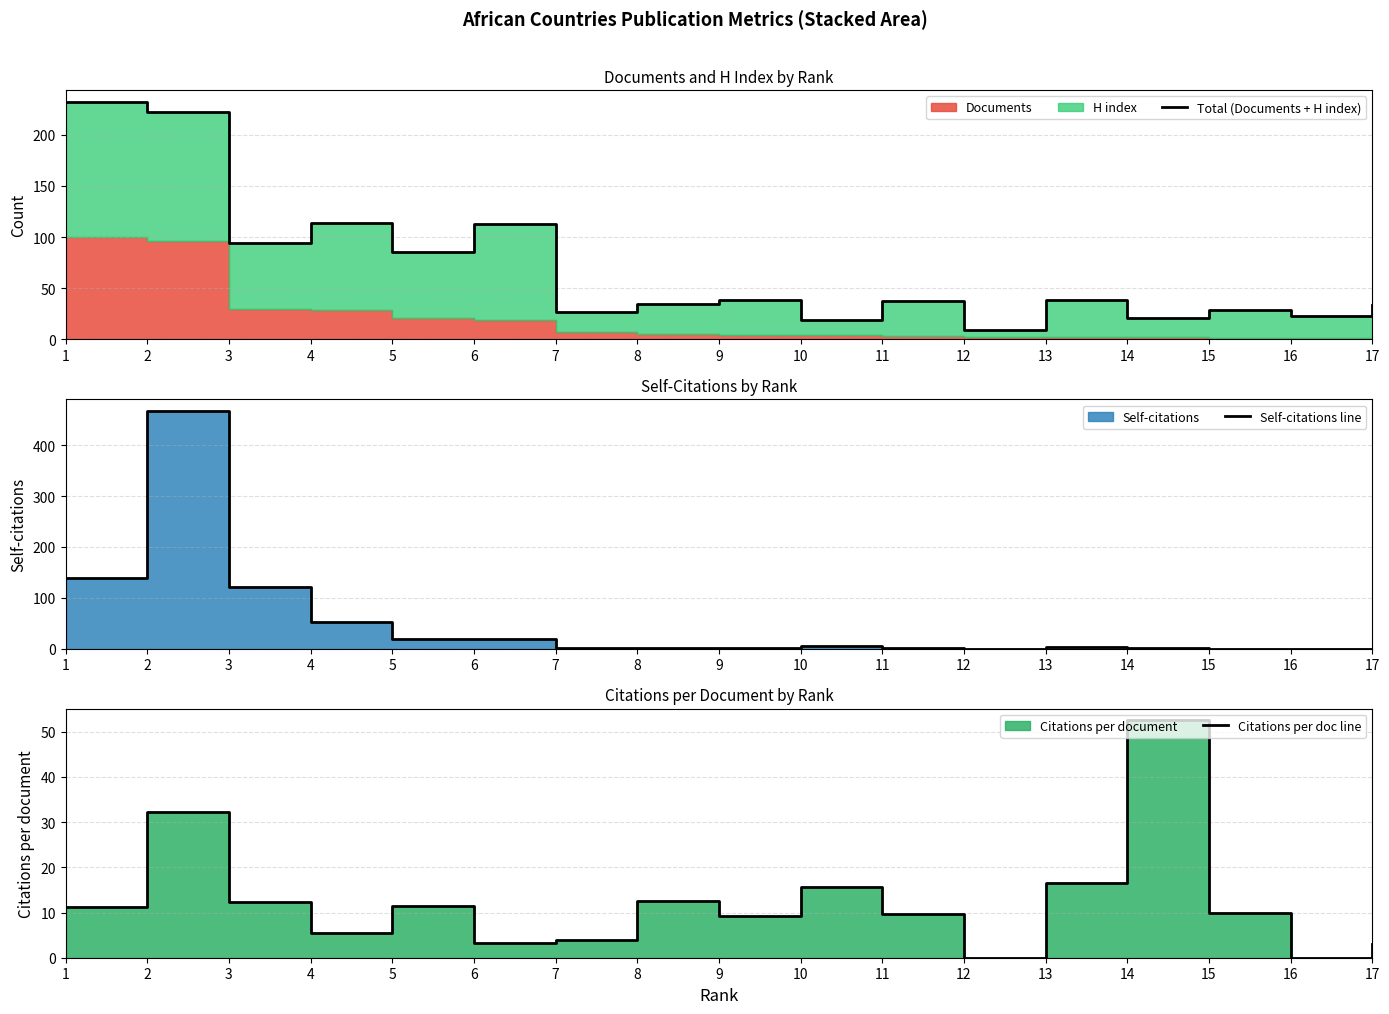

Which series ends up on top after the final intersection of Total (Documents + H index) and Self-citations line?

Total (Documents + H index)